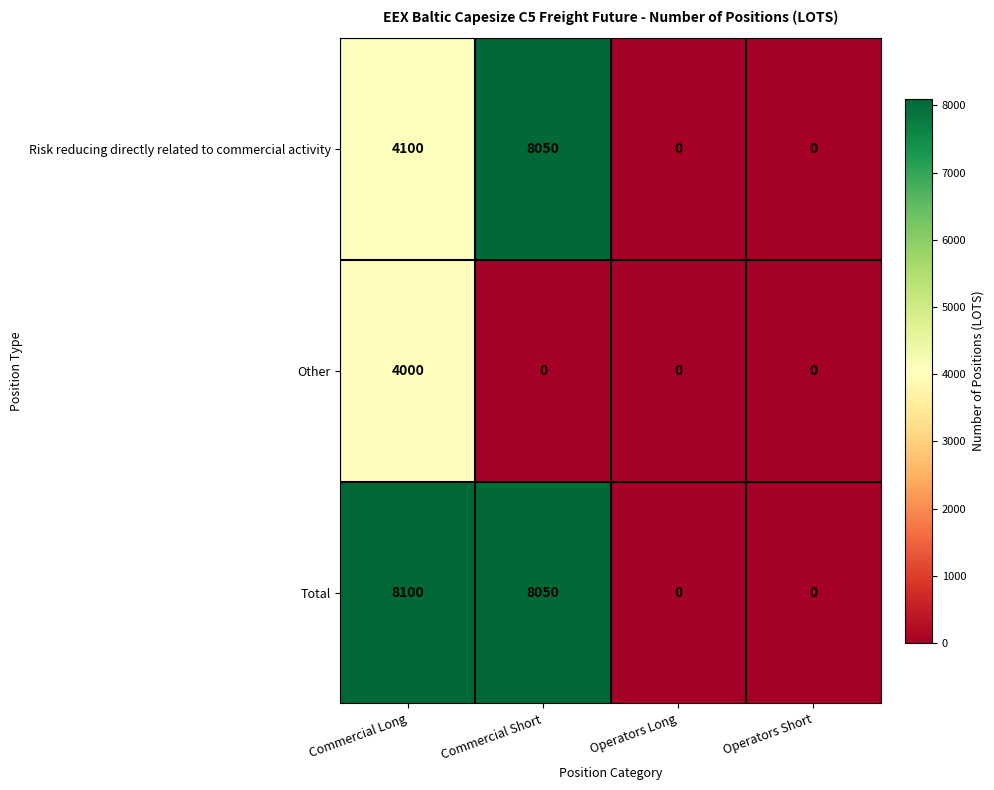

Reading left to right, transcribe all the data shown in this chart.

Risk reducing directly related to commercial activity: 4100	8050	0	0
Other: 4000	0	0	0
Total: 8100	8050	0	0